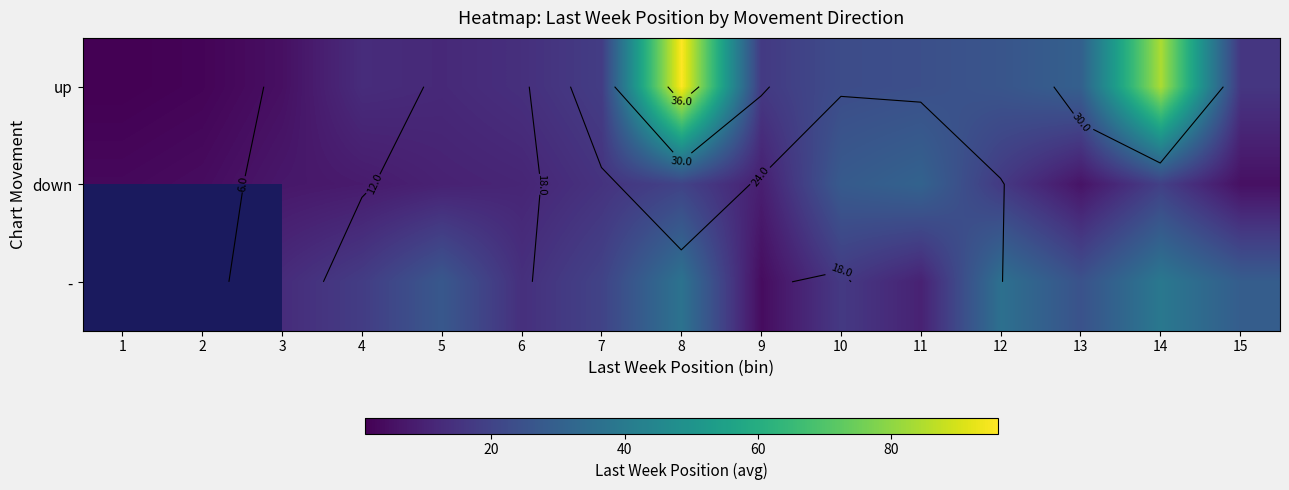

The up series shows 26.0 at 12. True or false?

True